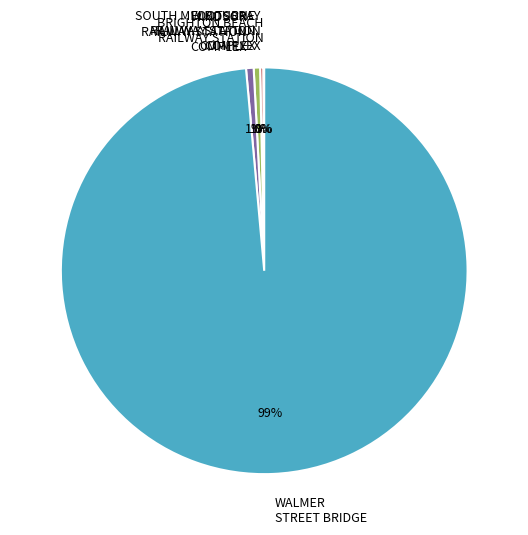

To the nearest percent, what is the difference between the largest and smallest slice percentages?

98%